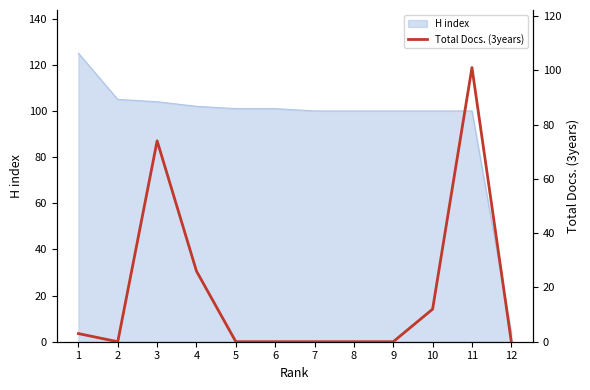

True or false: the data shows 0 at 6.

True